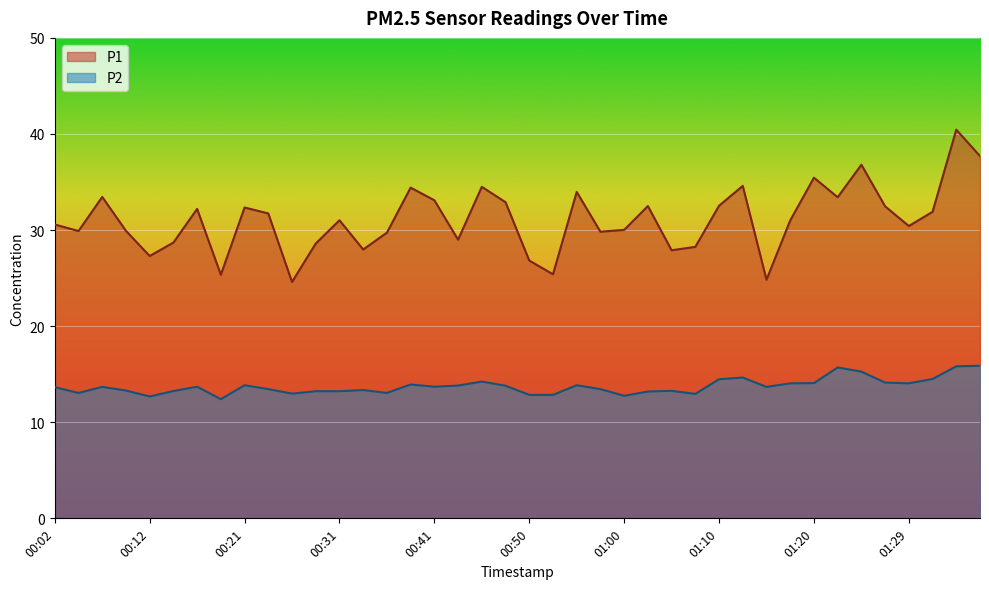

What position from the left is 00:26?

11